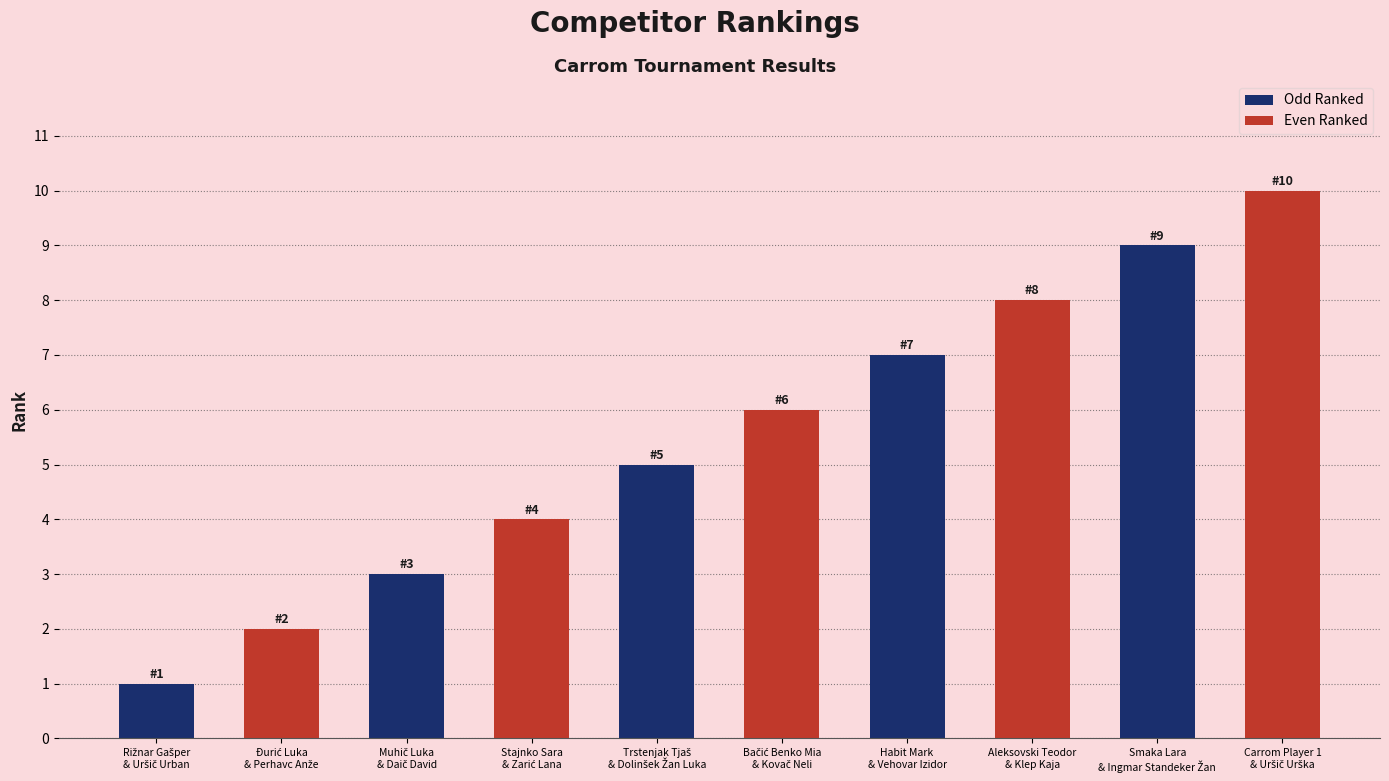

How many values are between 3 and 8?

6